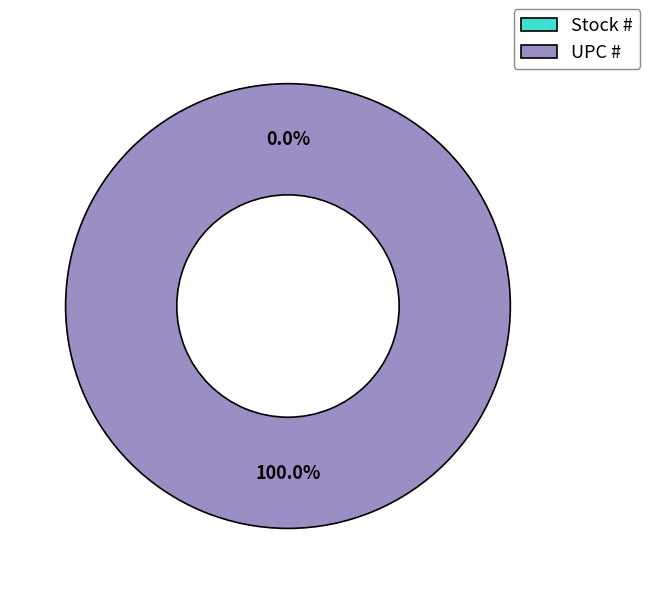

To the nearest percent, what is the average slice percentage?

50%